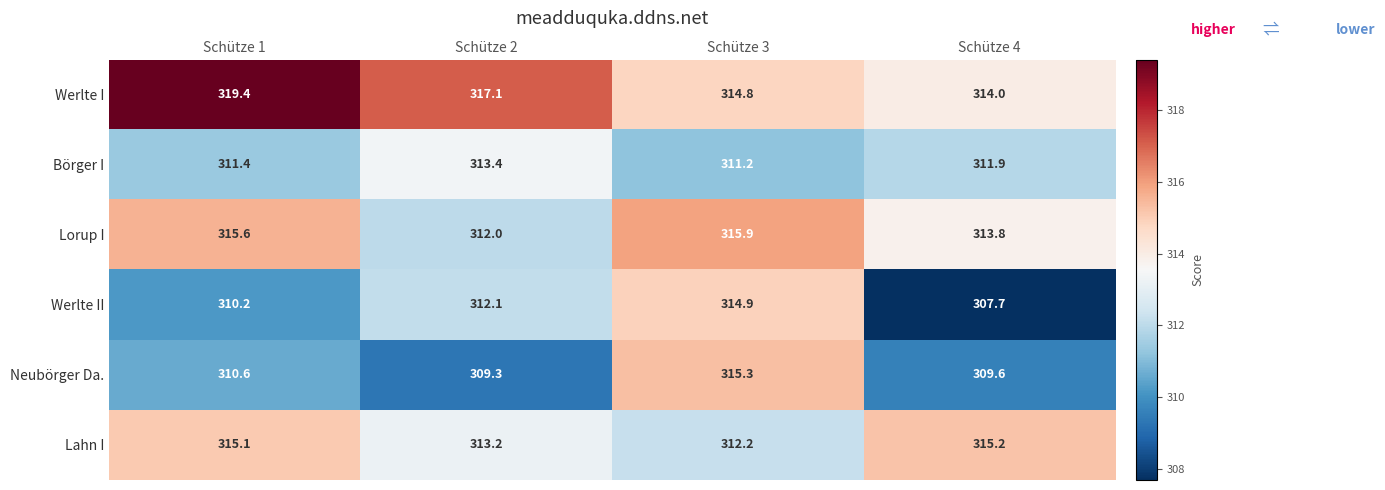

What is the sum of the Lahn I values at Schütze 3 and Schütze 1?

627.3